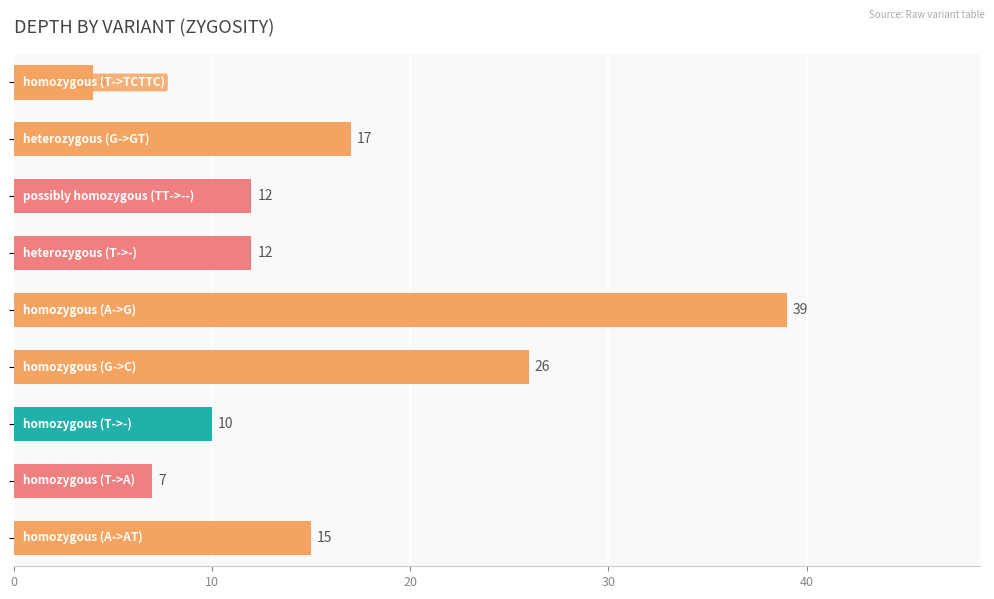

What is the difference between the maximum and second lowest values?

32